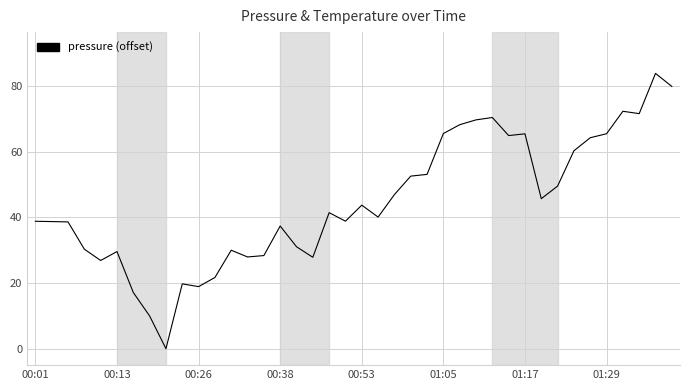

What is the greatest value displayed?

83.8